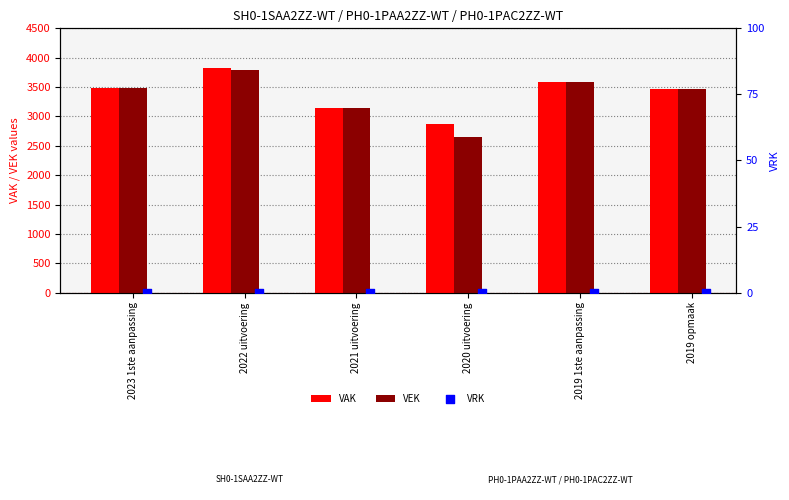

True or false: VAK has a value of 1056 at 2021 uitvoering.

False